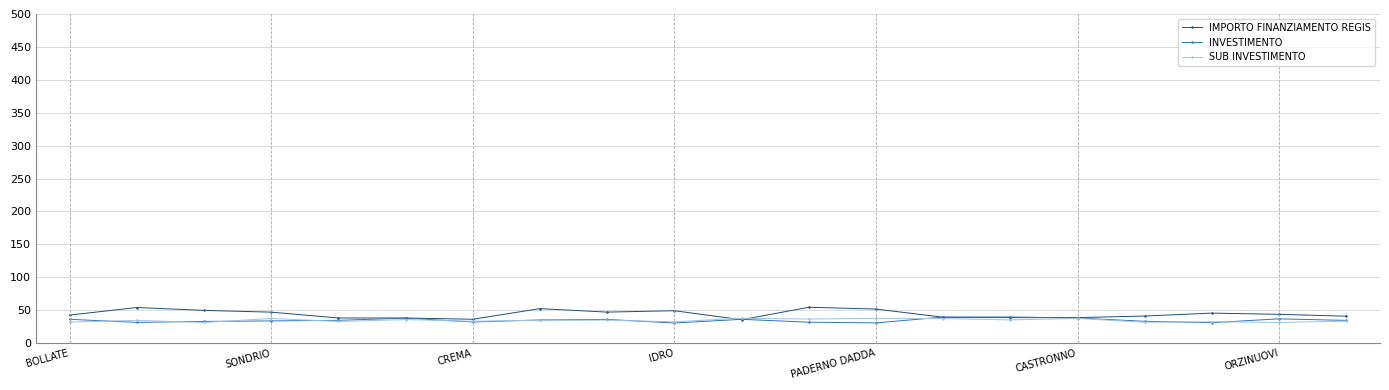

Which series has the widest spread of values?

IMPORTO FINANZIAMENTO REGIS